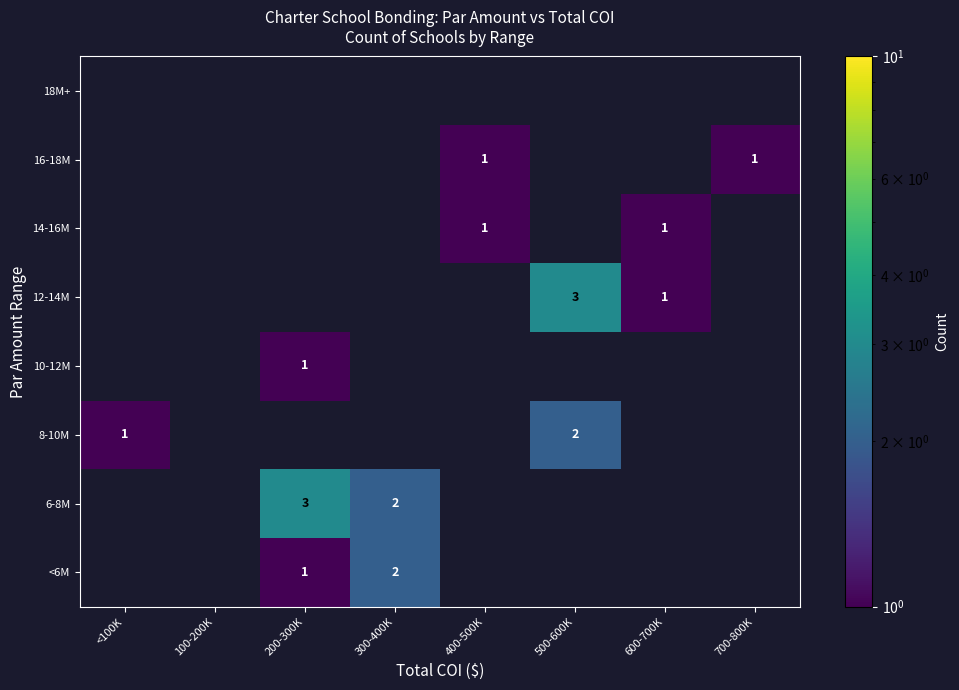

Which label corresponds to the largest value in the chart?

200-300K